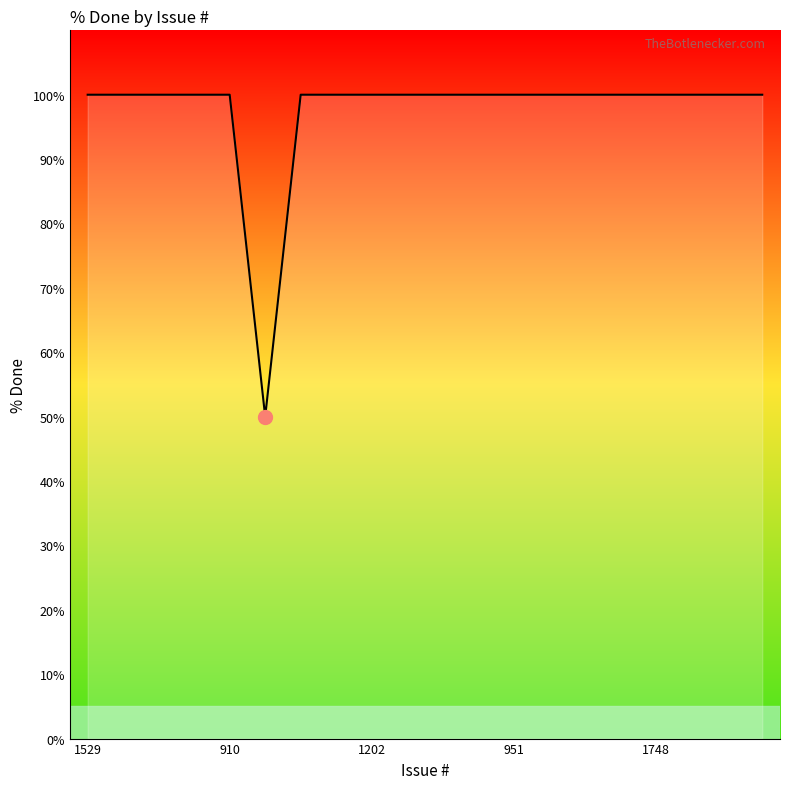

What is the greatest value displayed?

100